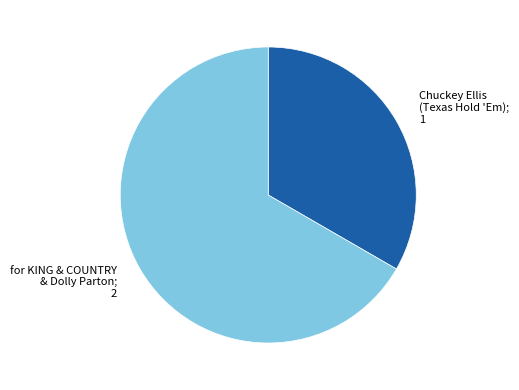

Which has a higher value, for KING & COUNTRY & Dolly Parton; 2 or Chuckey Ellis (Texas Hold 'Em); 1?

for KING & COUNTRY & Dolly Parton; 2